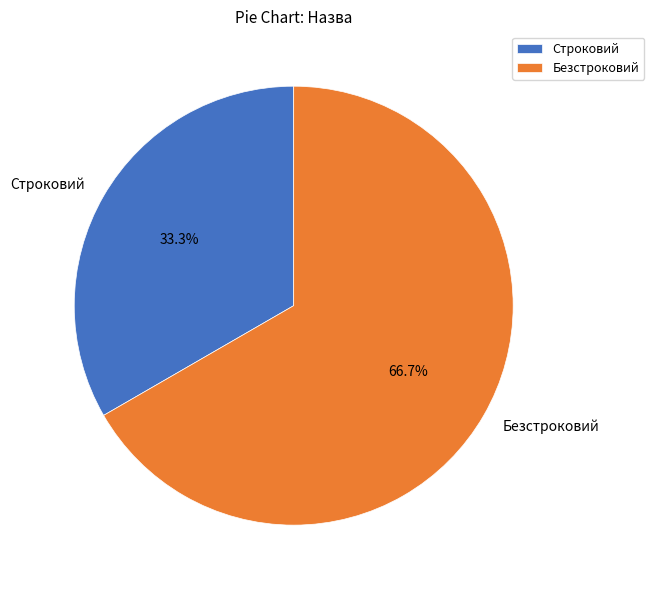

To the nearest percent, what is the difference between the largest and smallest slice percentages?

33%